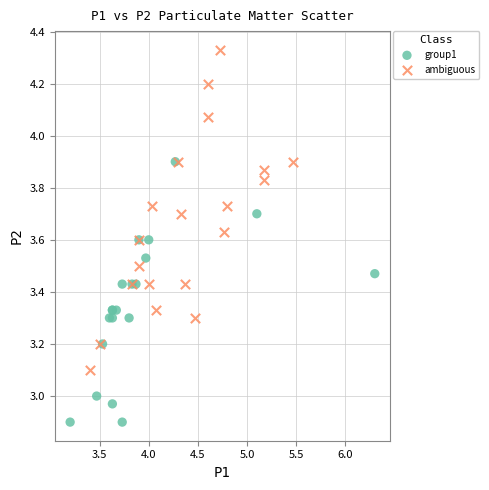

Which series contains the lowest Y value?

group1